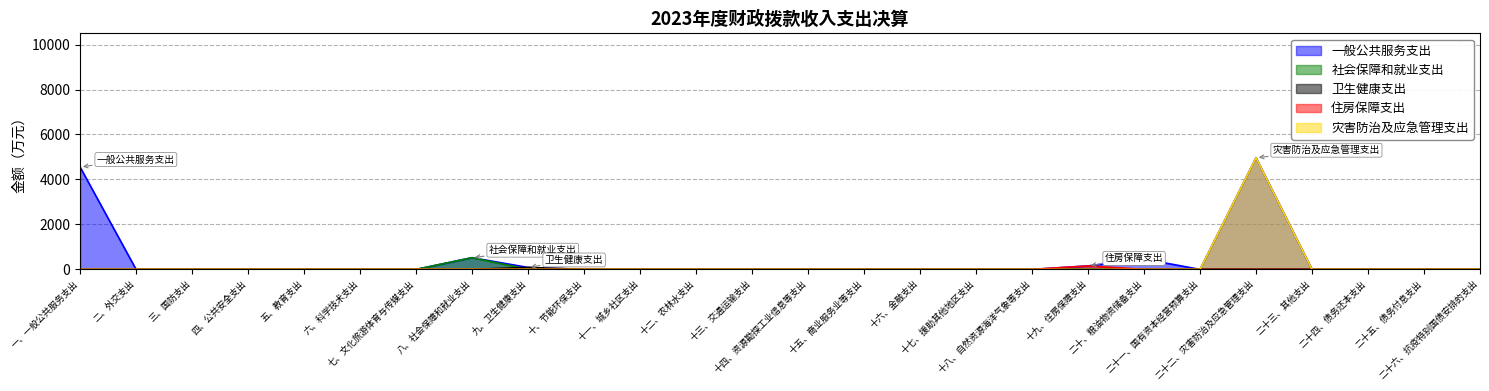

What is the maximum value for 社会保障和就业支出?

520.7